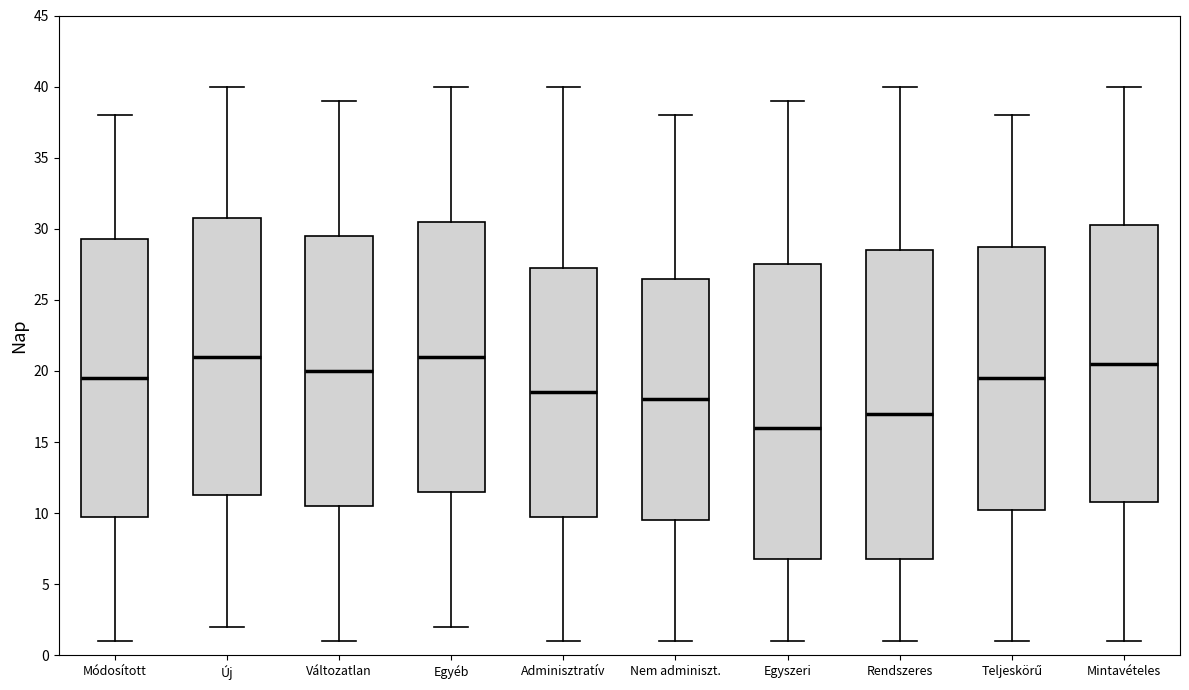

Reading left to right, read every box against the y-axis: the position of its median line, the range the box covers, and the ends of its whiskers. The values are not printed on the chart, so give them approximately, as read against the axis.

Módosított: median 19.5, box 10.0 to 29.5, whiskers 1.0 to 38.0
Új: median 21.0, box 11.5 to 31.0, whiskers 2.0 to 40.0
Változatlan: median 20.0, box 10.5 to 29.5, whiskers 1.0 to 39.0
Egyéb: median 21.0, box 11.5 to 30.5, whiskers 2.0 to 40.0
Adminisztratív: median 18.5, box 10.0 to 27.5, whiskers 1.0 to 40.0
Nem adminiszt.: median 18.0, box 9.5 to 26.5, whiskers 1.0 to 38.0
Egyszeri: median 16.0, box 7.0 to 27.5, whiskers 1.0 to 39.0
Rendszeres: median 17.0, box 7.0 to 28.5, whiskers 1.0 to 40.0
Teljeskörű: median 19.5, box 10.5 to 29.0, whiskers 1.0 to 38.0
Mintavételes: median 20.5, box 11.0 to 30.5, whiskers 1.0 to 40.0